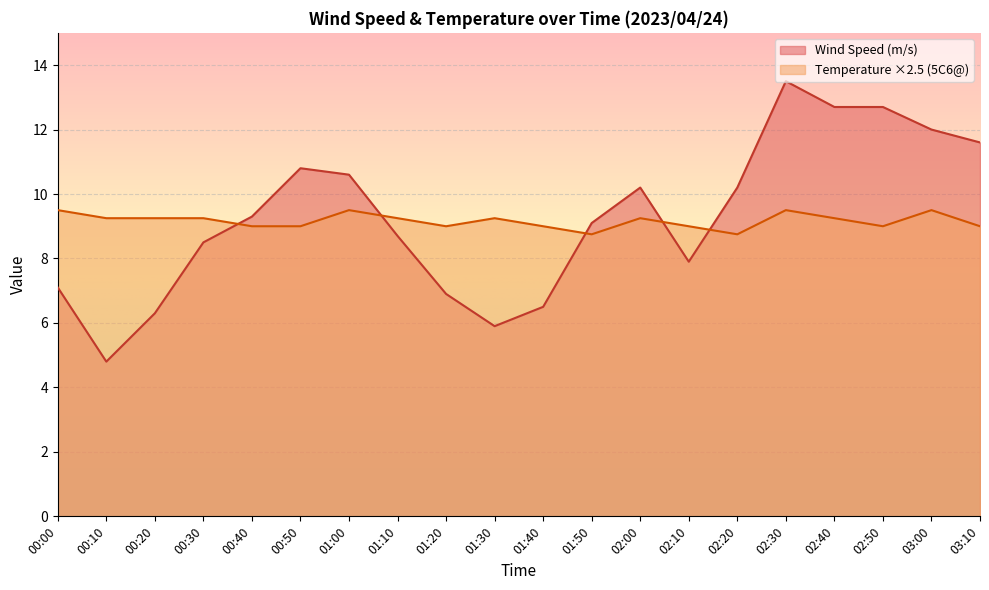

What is the difference between the Temperature (5C6) values at 00:20 and 00:40?

0.2